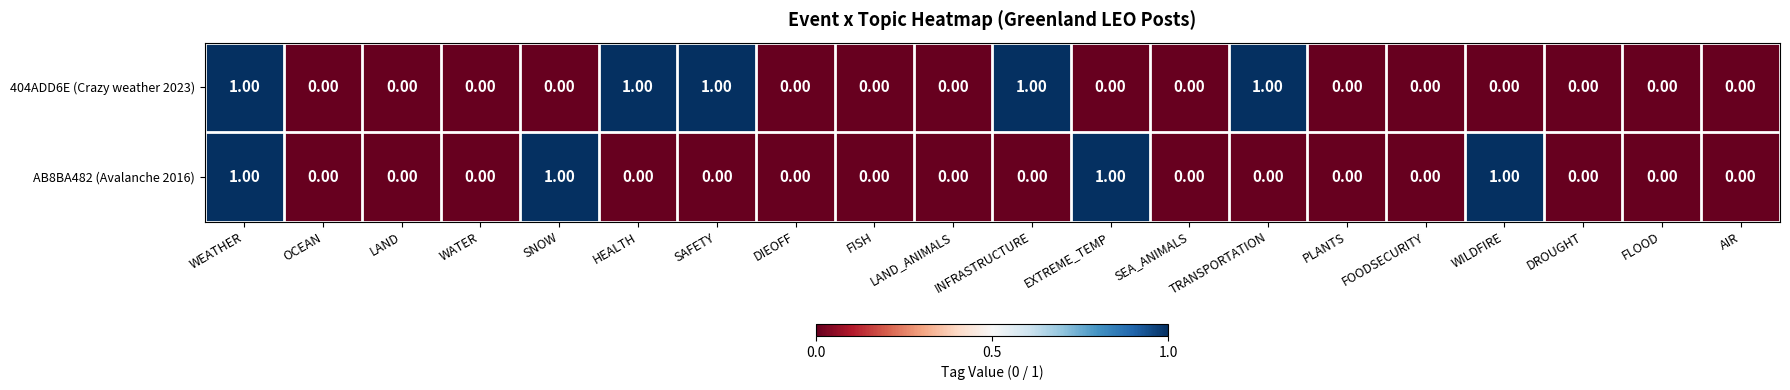

Which series changed the most between LAND_ANIMALS and INFRASTRUCTURE?

404ADD6E (Crazy weather 2023)